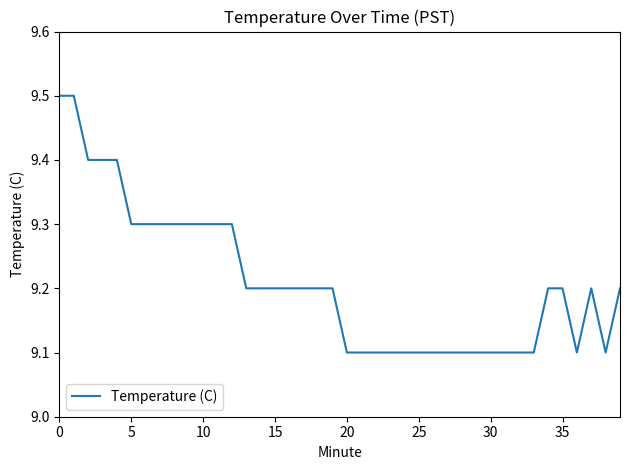

What is the minimum value shown in the chart?

9.1